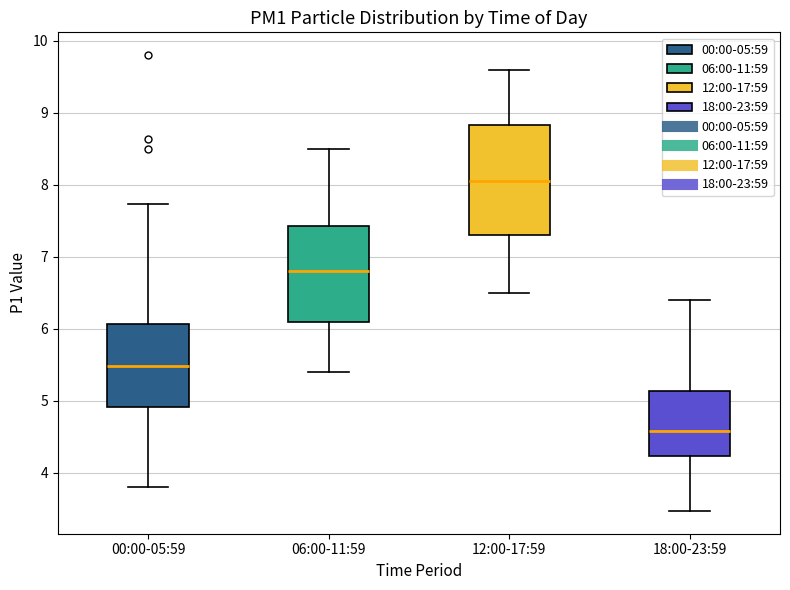

Reading left to right, read every box against the y-axis: the position of its median line, the range the box covers, and the ends of its whiskers. The values are not printed on the chart, so give them approximately, as read against the axis.

00:00-05:59: median 5.5, box 4.9 to 6.1, whiskers 3.8 to 7.7
06:00-11:59: median 6.8, box 6.1 to 7.4, whiskers 5.4 to 8.5
12:00-17:59: median 8.1, box 7.3 to 8.8, whiskers 6.5 to 9.6
18:00-23:59: median 4.6, box 4.2 to 5.1, whiskers 3.5 to 6.4